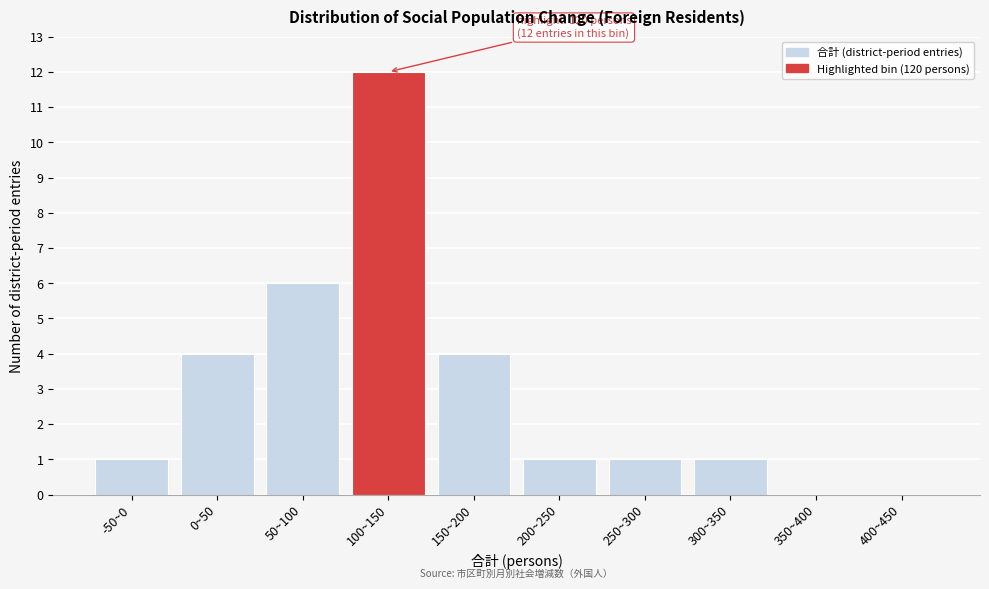

Reading right to left, transcribe all the data shown in this chart.

400~450=0	350~400=0	300~350=1	250~300=1	200~250=1	150~200=4	100~150=12	50~100=6	0~50=4	-50~0=1